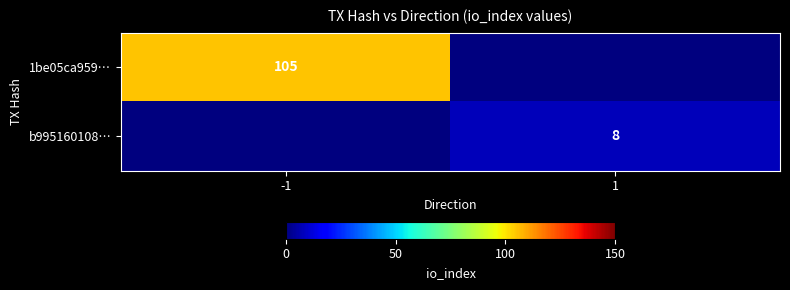

Count the number of data series in this chart.

2